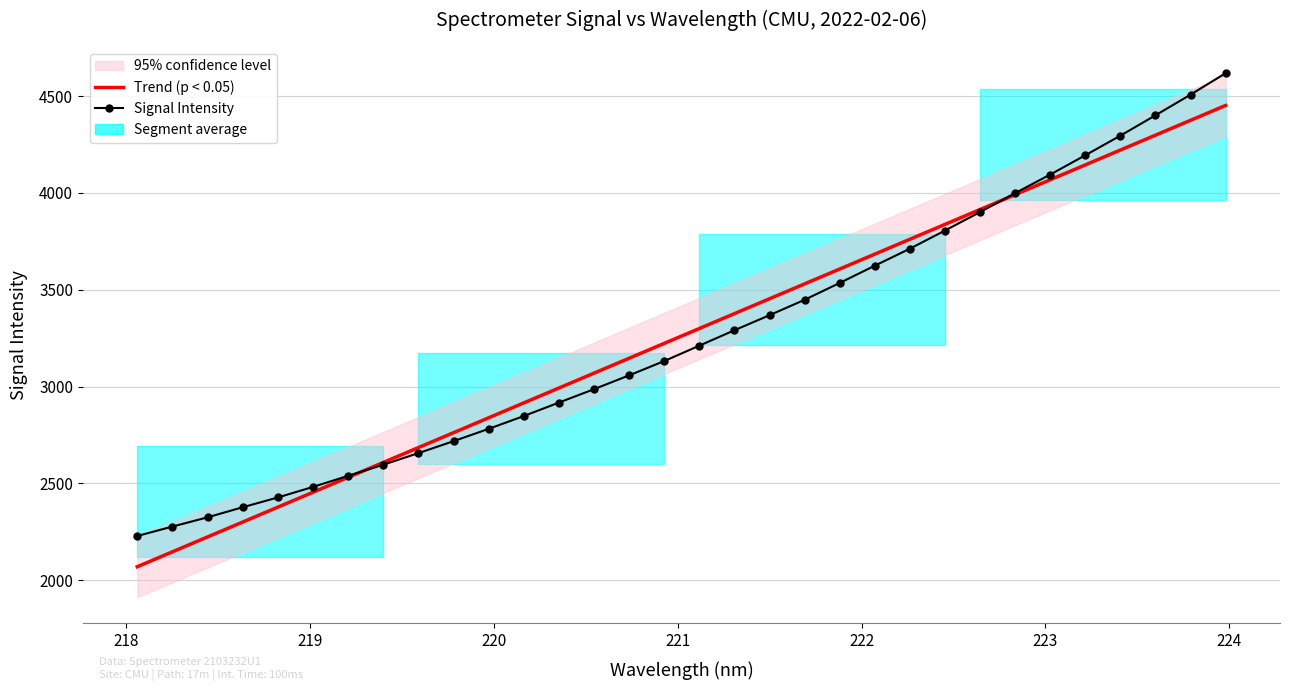

Which series has the largest total across all categories?

Trend (p < 0.05)